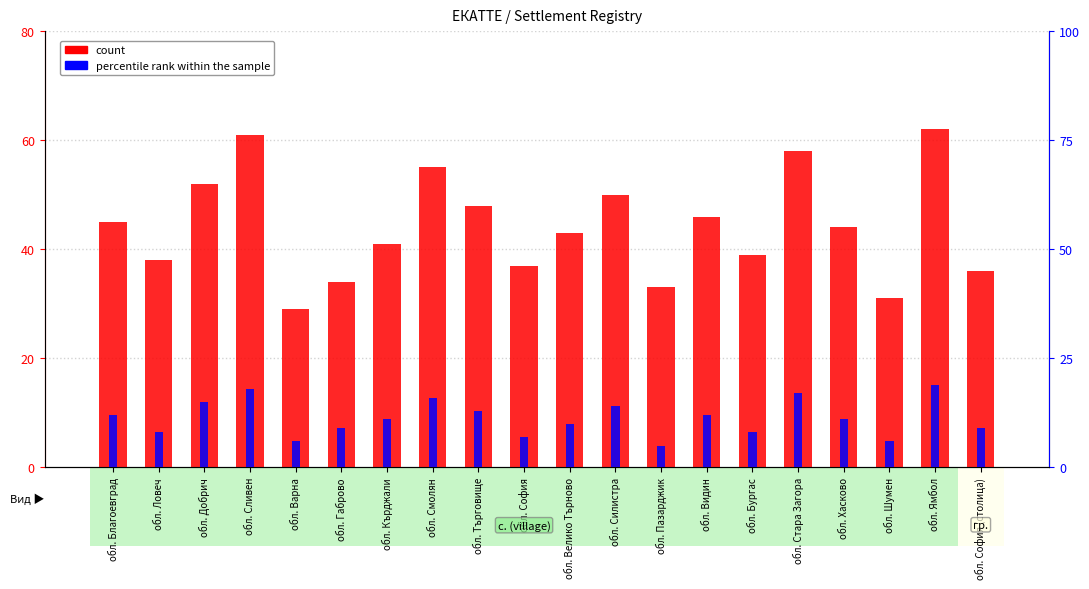

Which category has the highest value in the percentile rank within the sample series?

обл. Ямбол